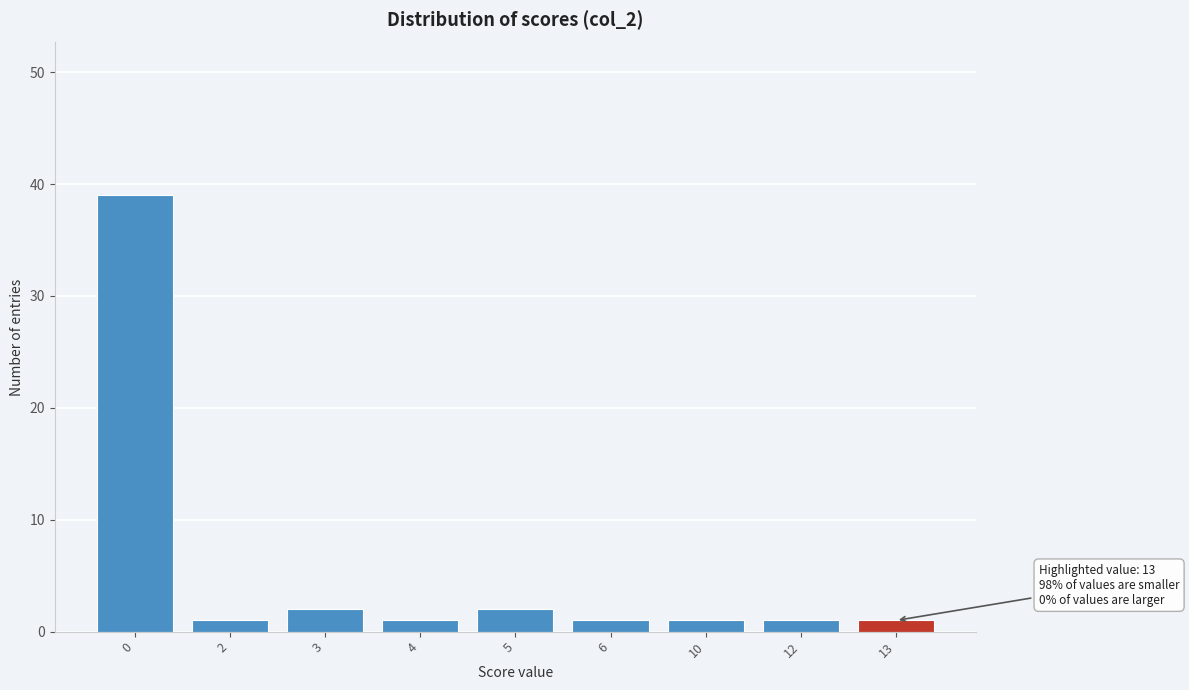

Reading left to right, what are all the values shown in this chart?

0=39	2=1	3=2	4=1	5=2	6=1	10=1	12=1	13=1